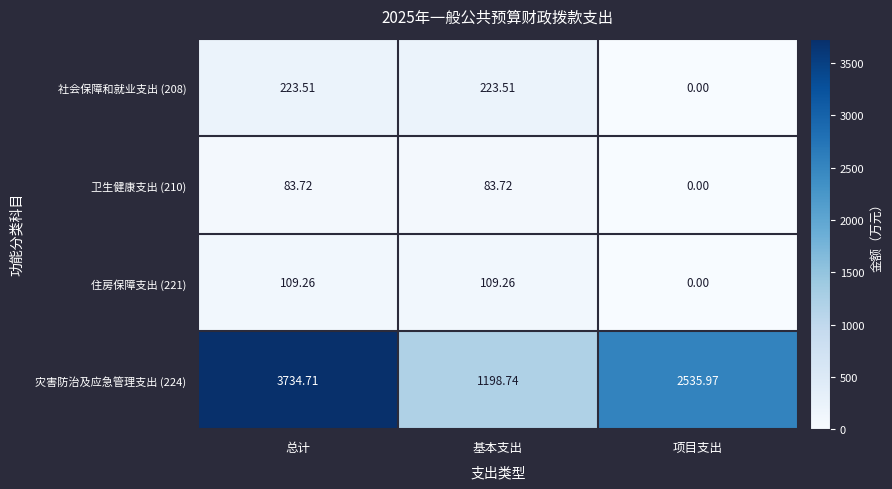

At which label is 住房保障支出 (221) closest to 54?

项目支出